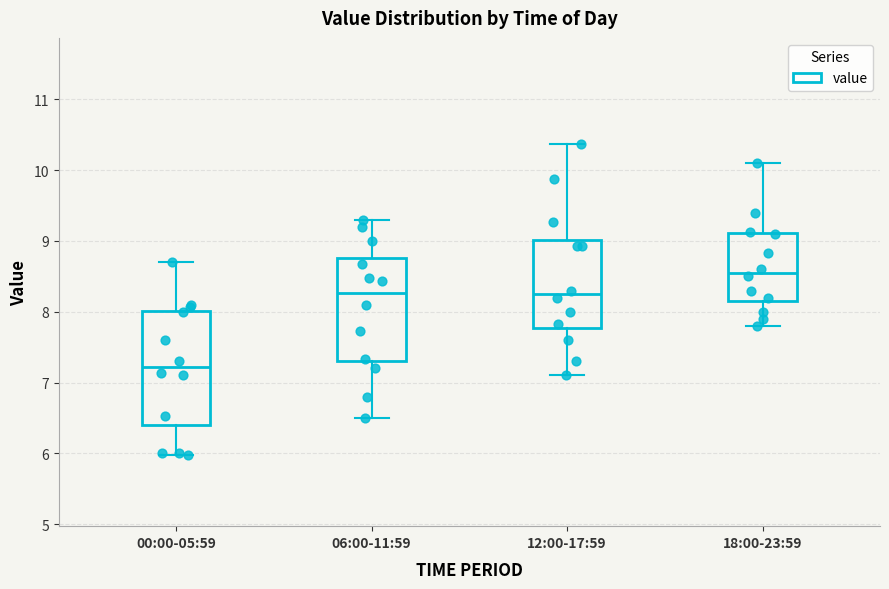

Which box has the highest median line?

18:00-23:59